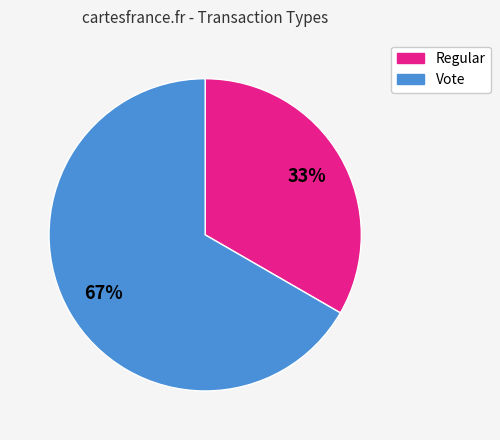

Rank the categories by value from lowest to highest.

Regular, Vote